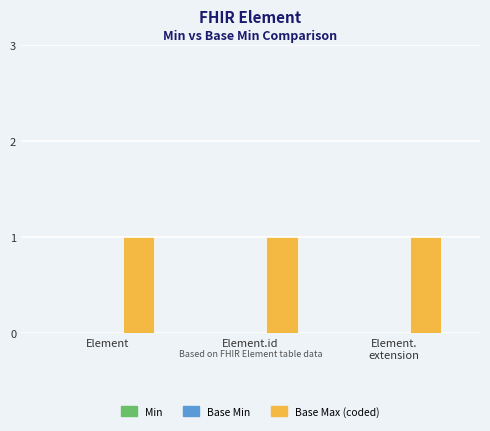

What is the label of the 1st bar from the right?

Element.
extension